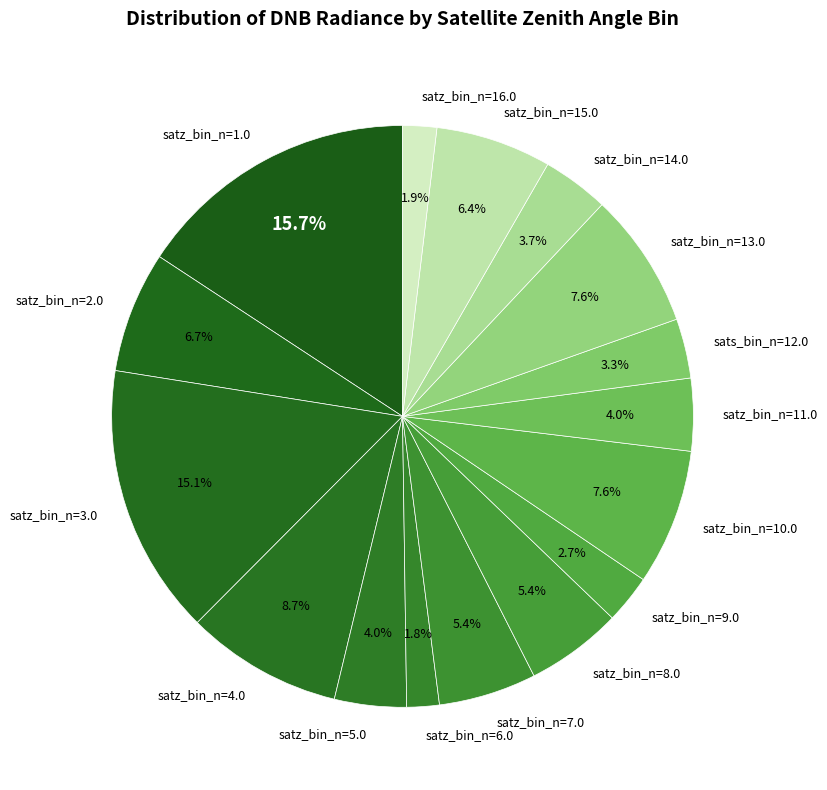

Count the number of slices in the pie.

16